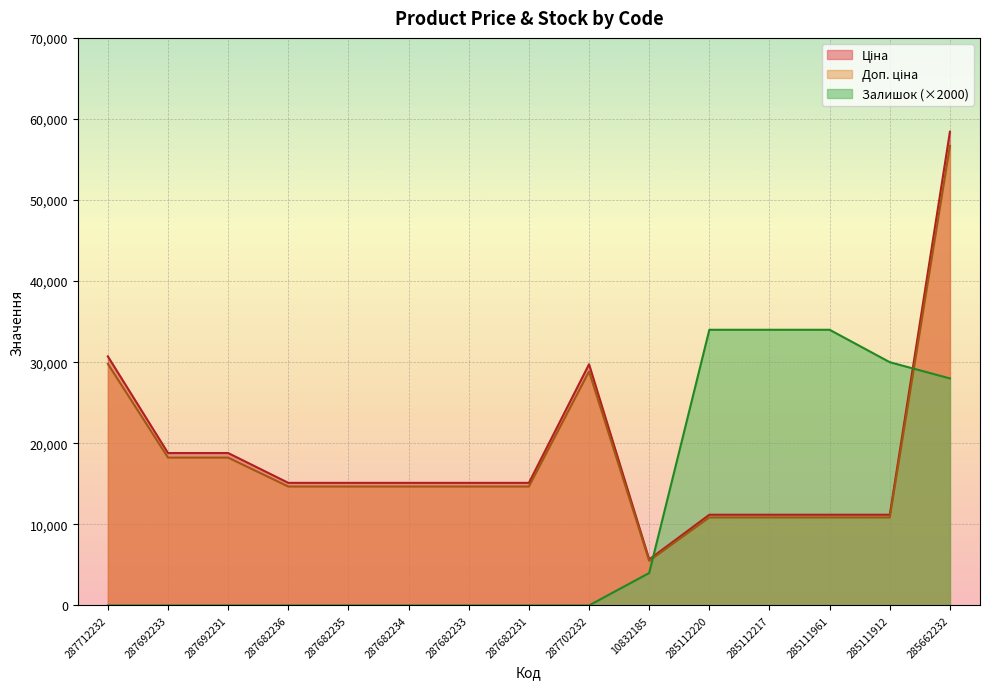

At how many categories does at least one series exceed 27569?

7